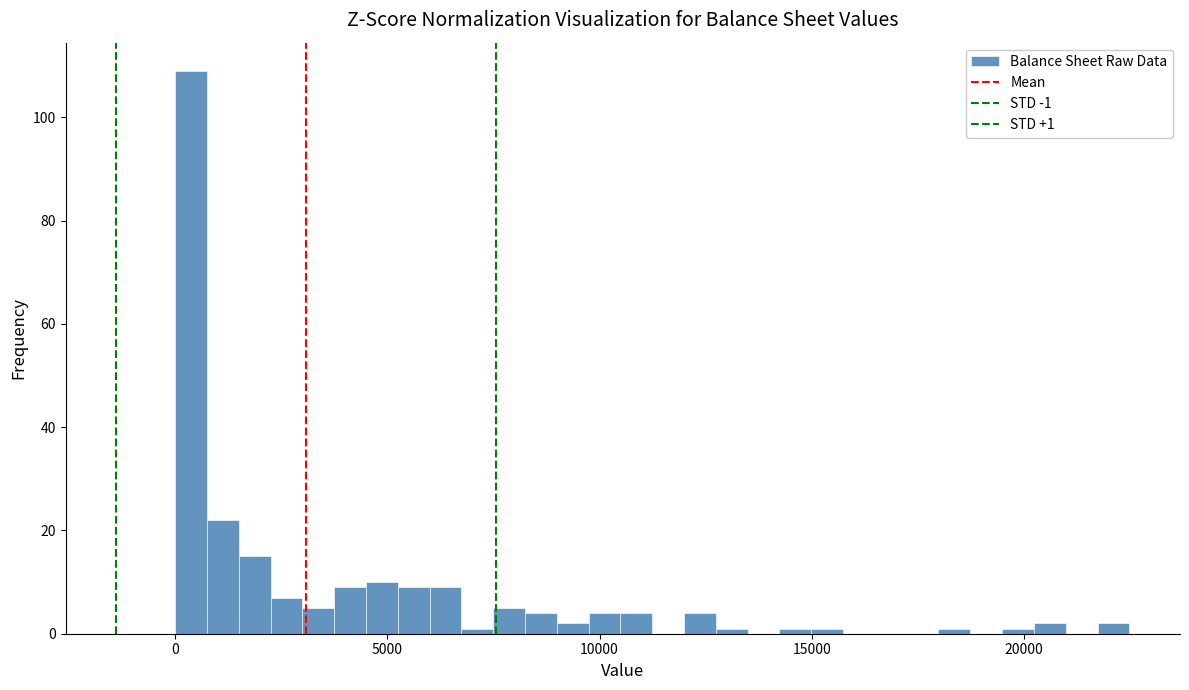

Read against the x-axis, roughly where is the centre of the tallest bar?

500